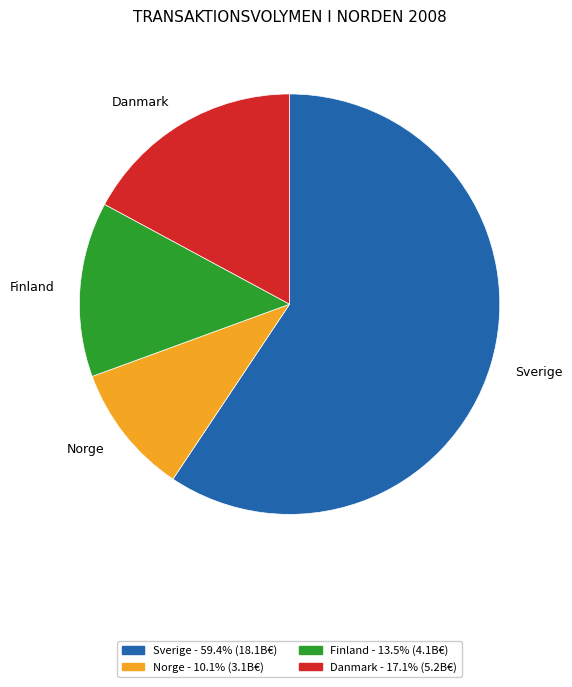

Between Norge and Finland, which is larger?

Finland